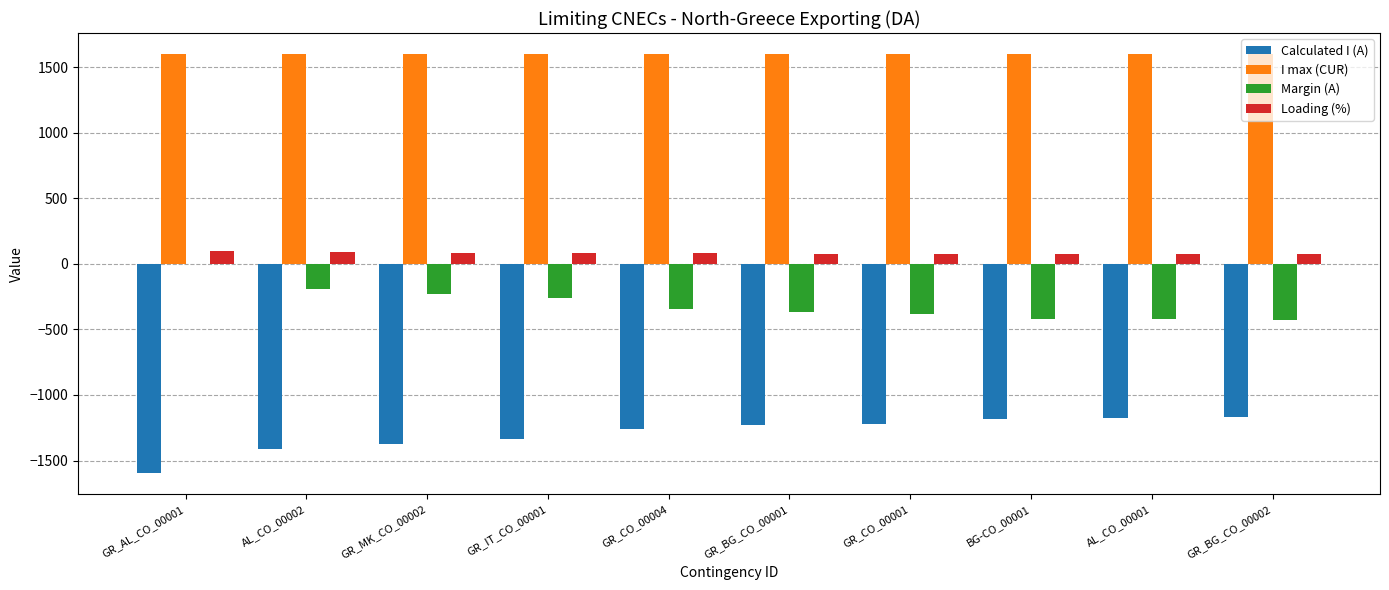

What is the total value across all series at GR_BG_CO_00002?

73